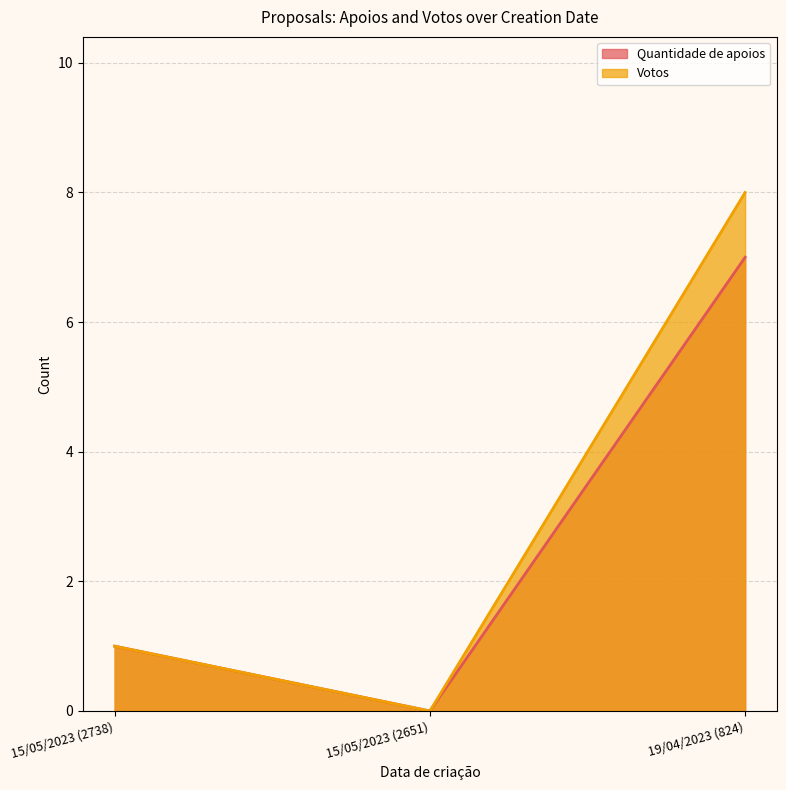

Reading left to right, transcribe all the data shown in this chart.

Quantidade de apoios: 1	0	7
Votos: 1	0	8